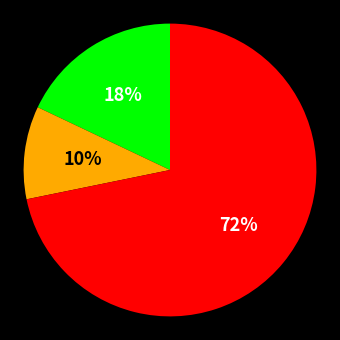

To the nearest percent, what is the difference between the largest and smallest slice percentages?

62%